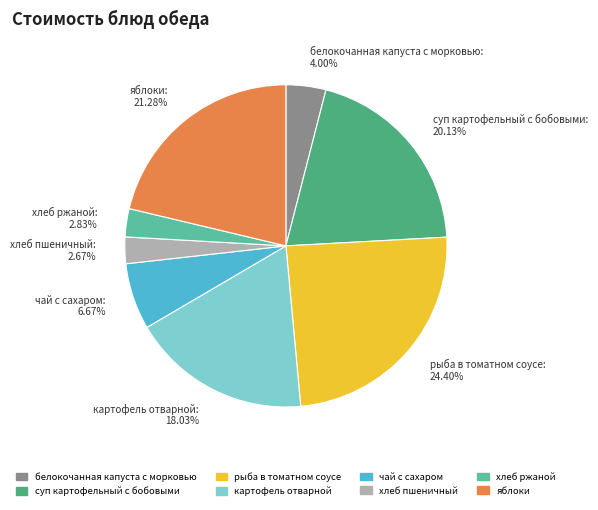

Count the number of slices in the pie.

8